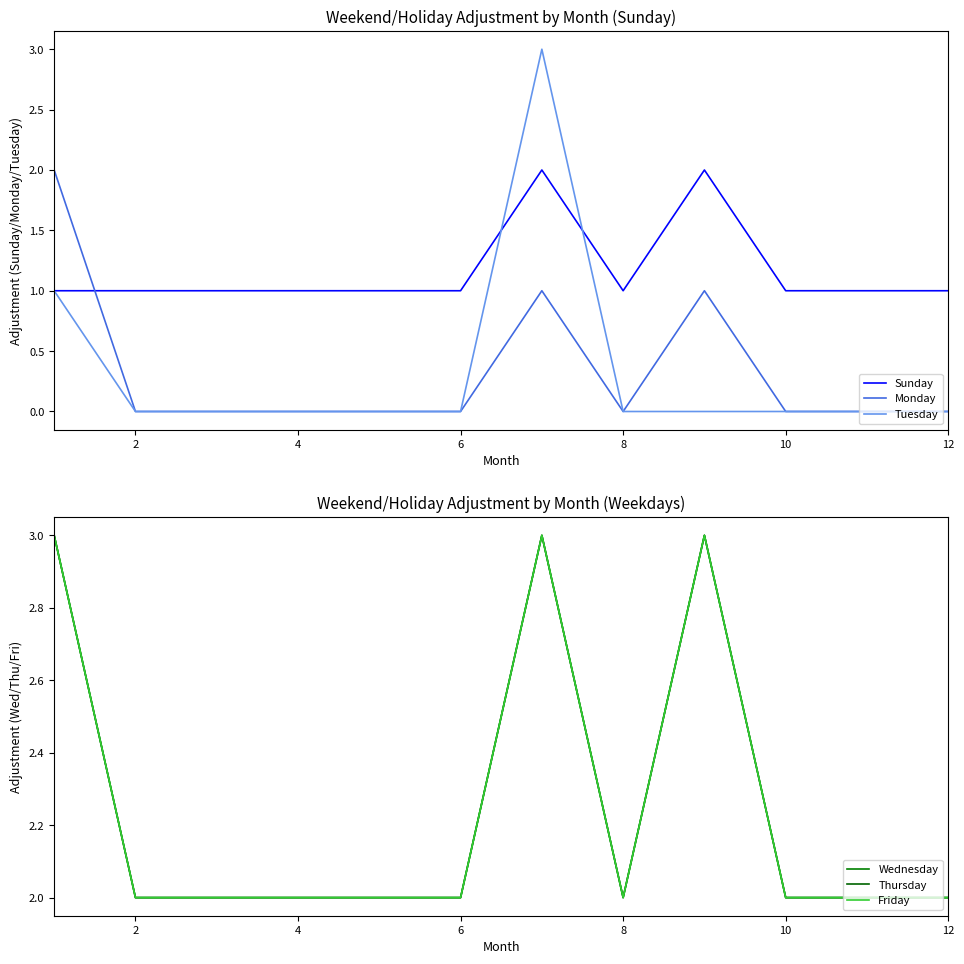

How many lines are shown in the chart?

6